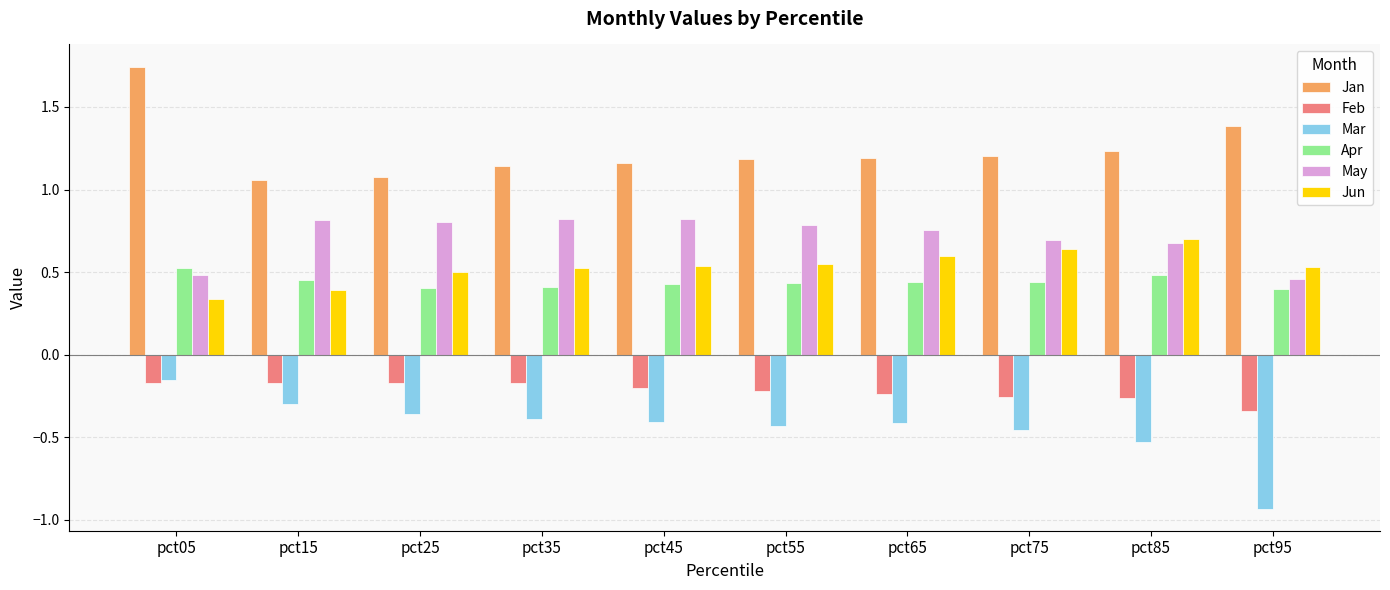

How many Apr values are between 0 and 1?

10